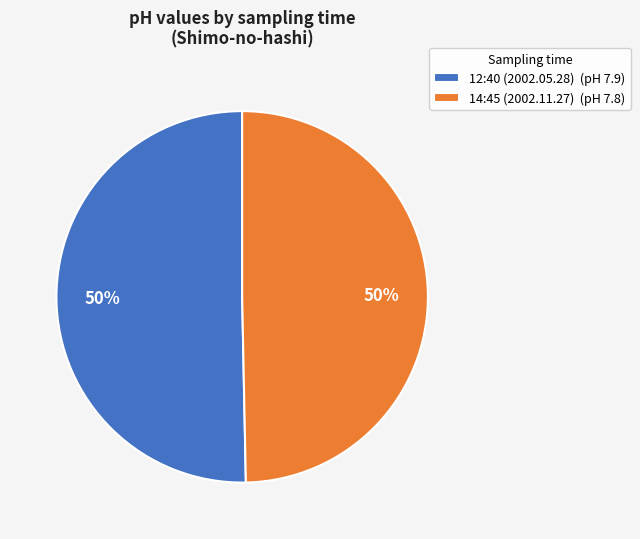

Do 14:45 (2002.11.27) (pH 7.8) and 12:40 (2002.05.28) (pH 7.9) together represent more than half of the pie?

Yes